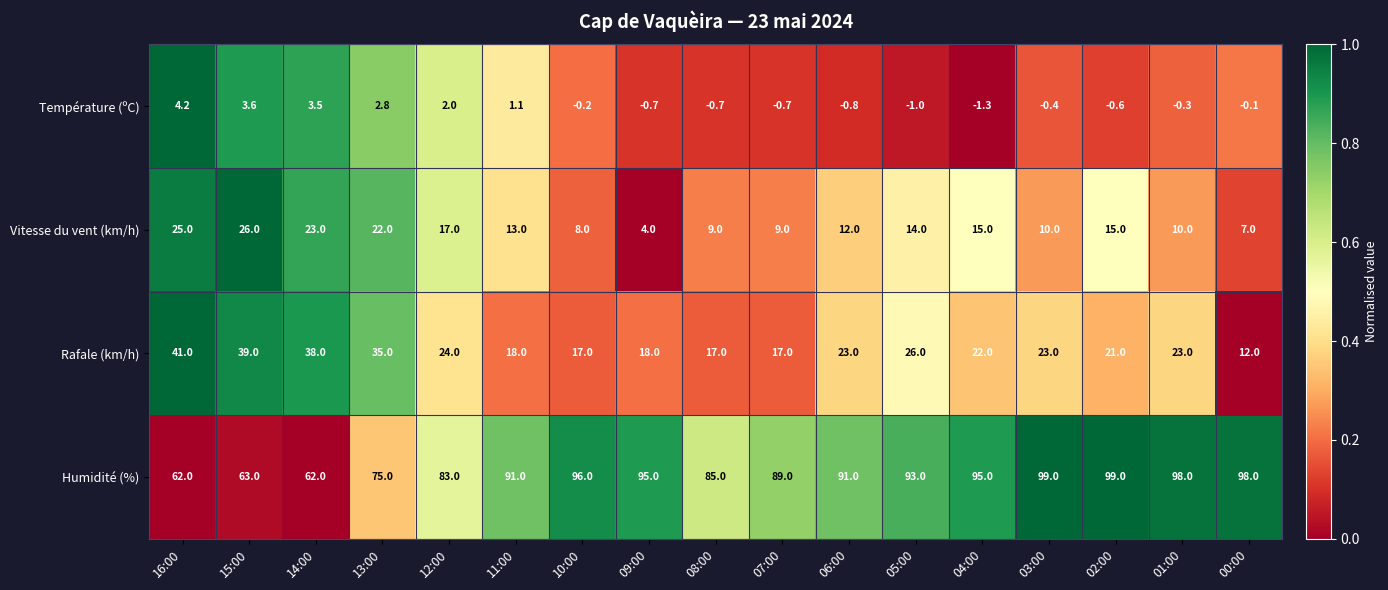

Is it true that Température (ºC) equals -0.7 at 07:00?

True